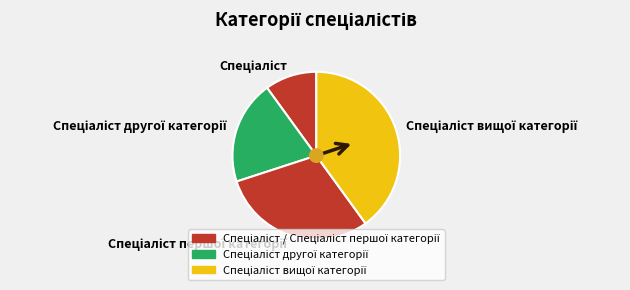

Is there any slice that represents more than half of the pie?

No